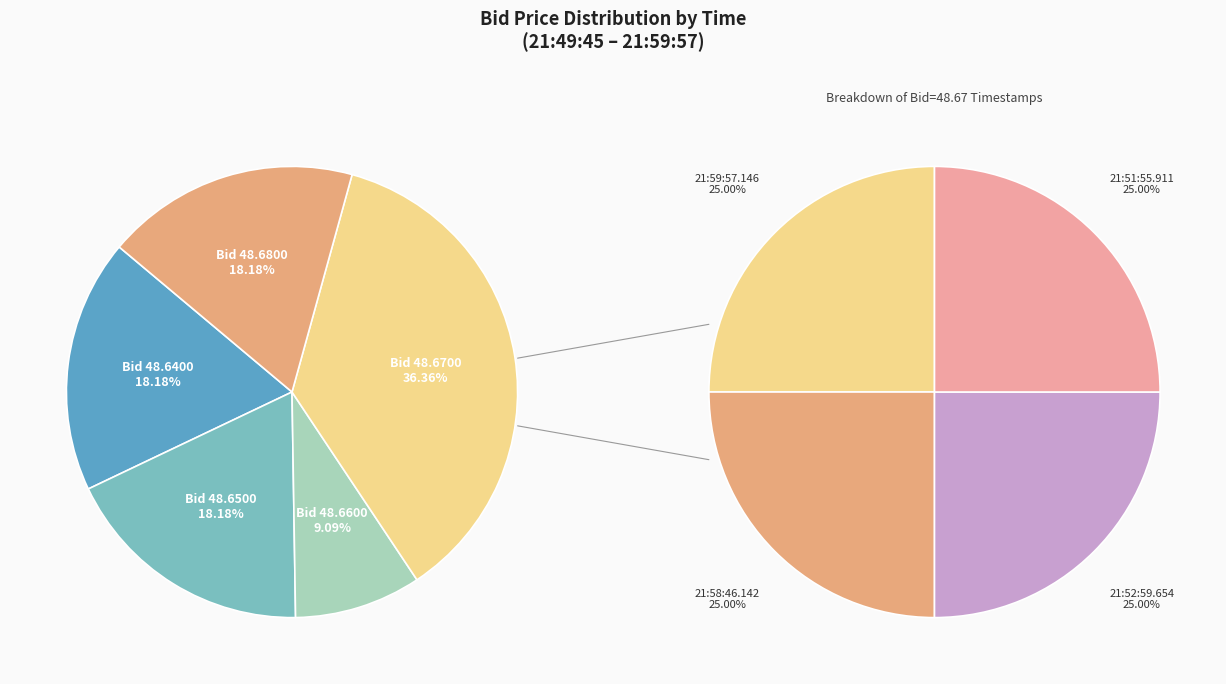

Does any single category account for the majority?

No